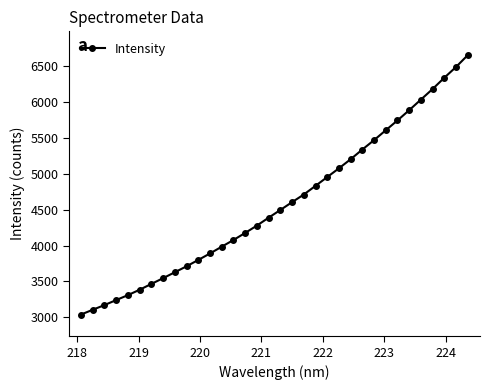

What is the average value?

4583.2